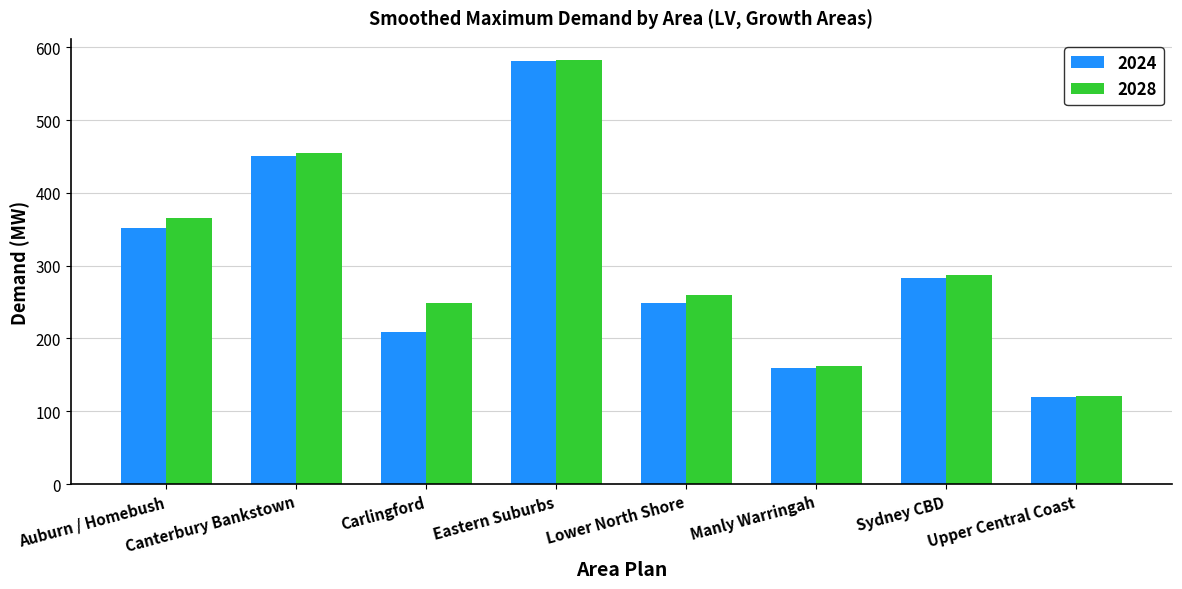

Which series has the widest spread of values?

2024